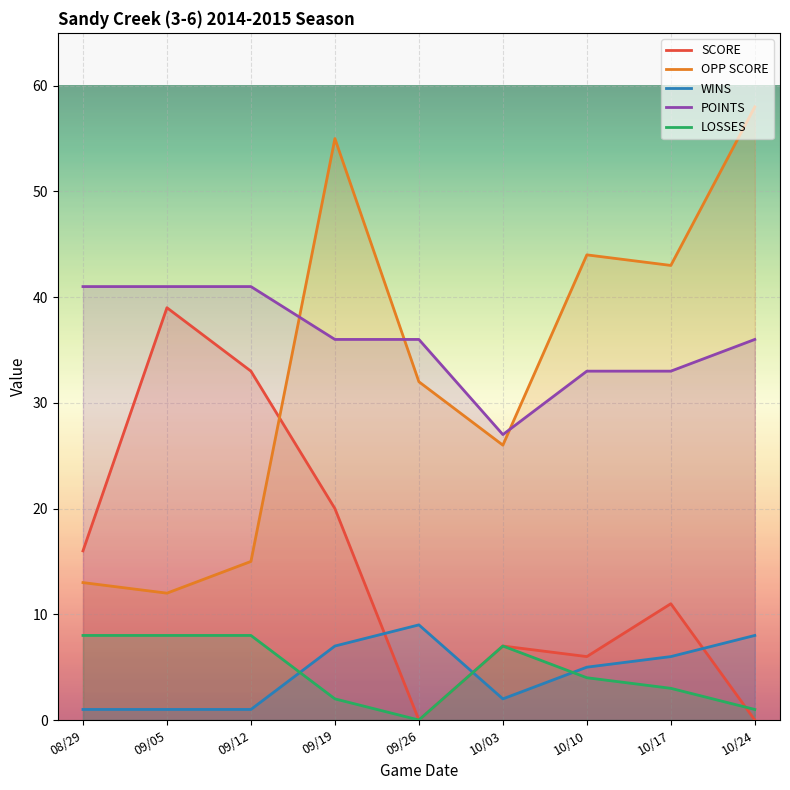

The WINS series shows 2 at 10/03. True or false?

True